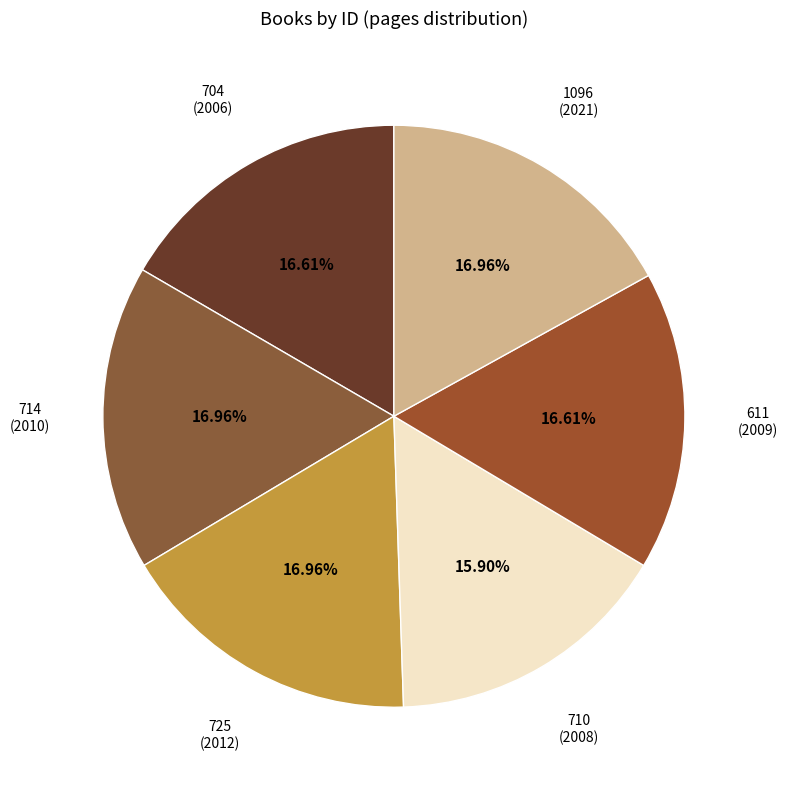

What is the total percentage of 714 and 611?

33.6%